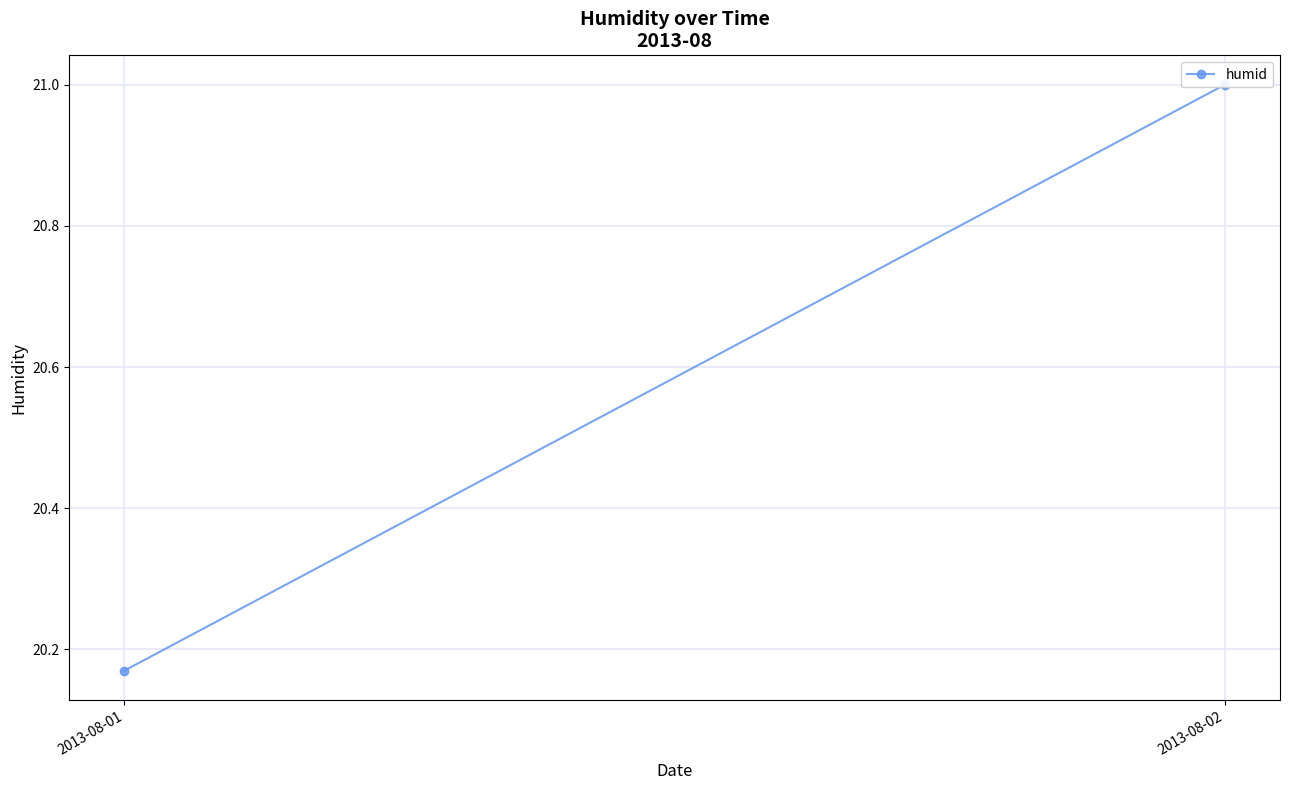

List the labels in order of value, largest first.

2013-08-02, 2013-08-01